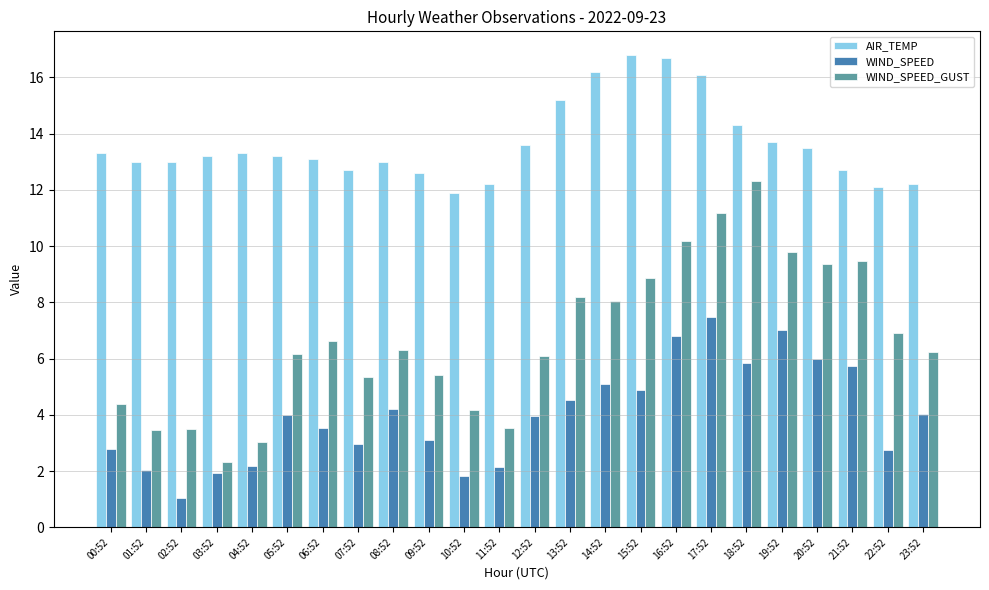

The WIND_SPEED_GUST series shows 2.3 at 03:52. True or false?

True